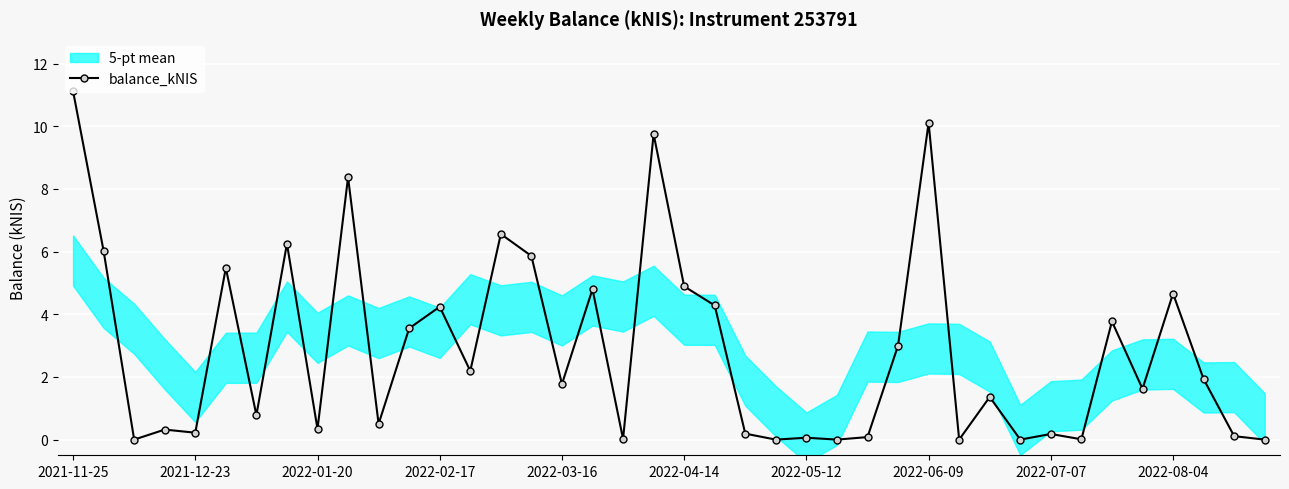

What is the sum of all values?

114.4